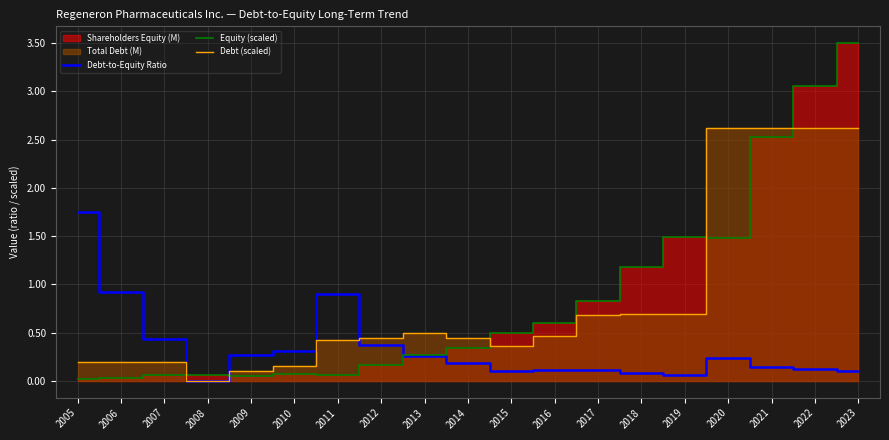

Which series ends up on top after the final intersection of Equity (scaled) and Debt (scaled)?

Equity (scaled)